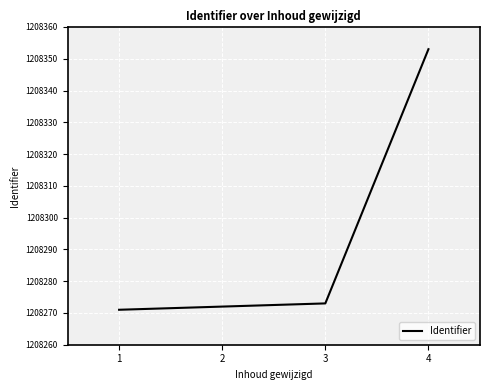

How many distinct data groups are displayed?

1